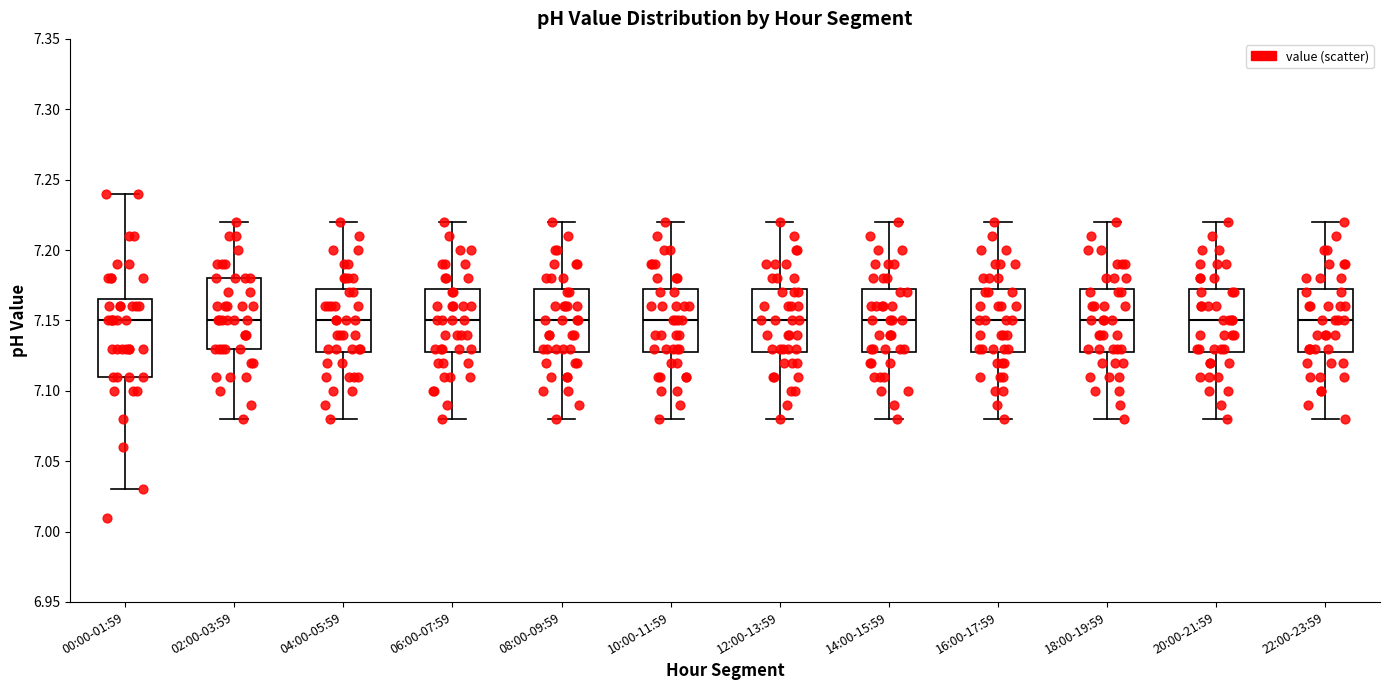

Where does the lower whisker of the box for 22:00-23:59 end on the y-axis? The values are not printed on the chart, so give them approximately, as read against the axis.

7.080